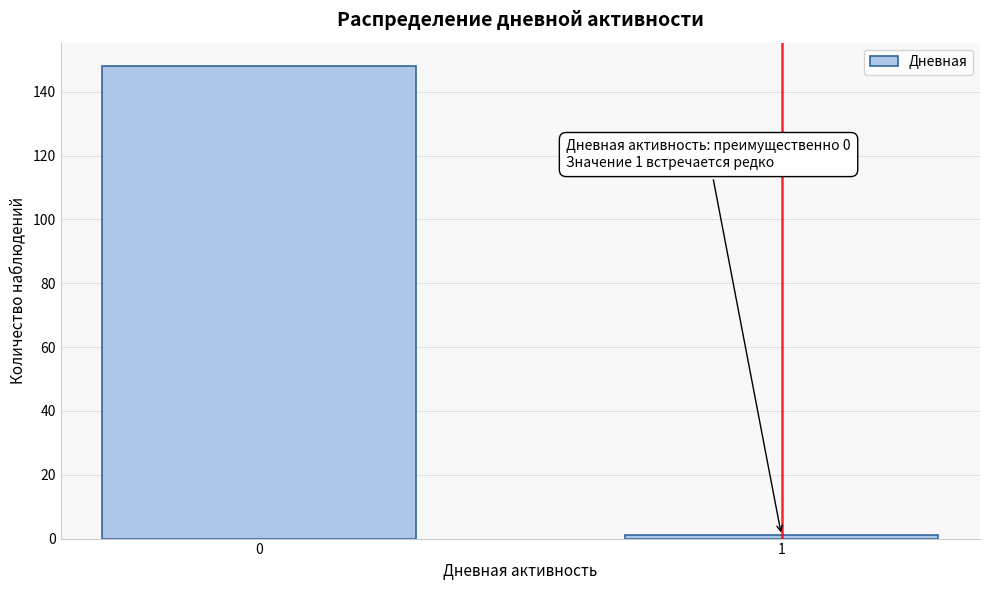

Reading left to right, list all the values displayed in this chart.

0=148	1=1